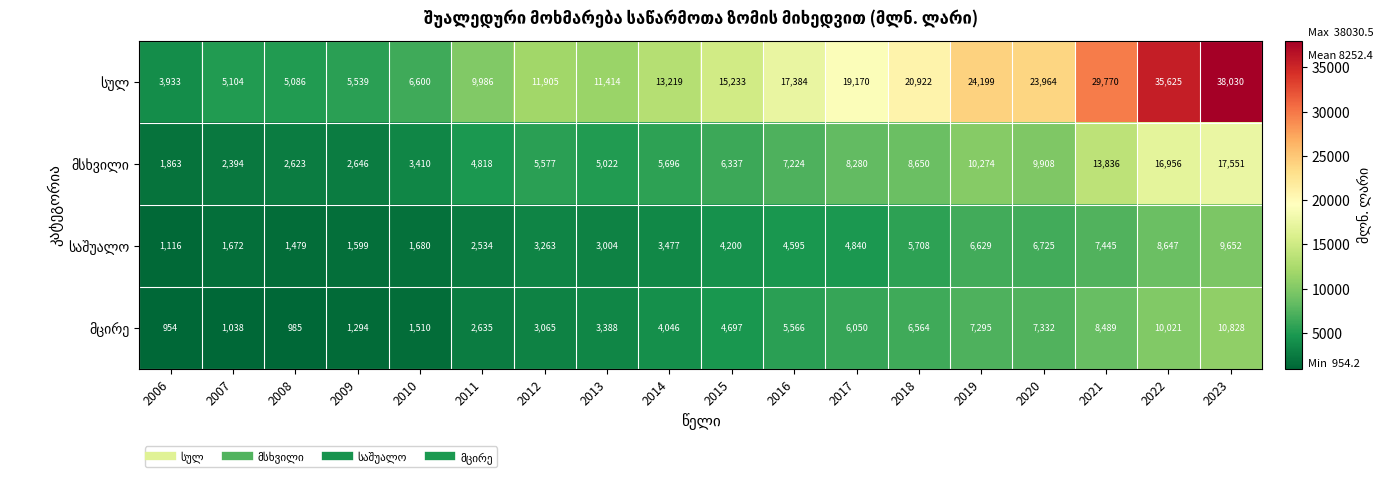

What is the total value across all series at 2022?

71249